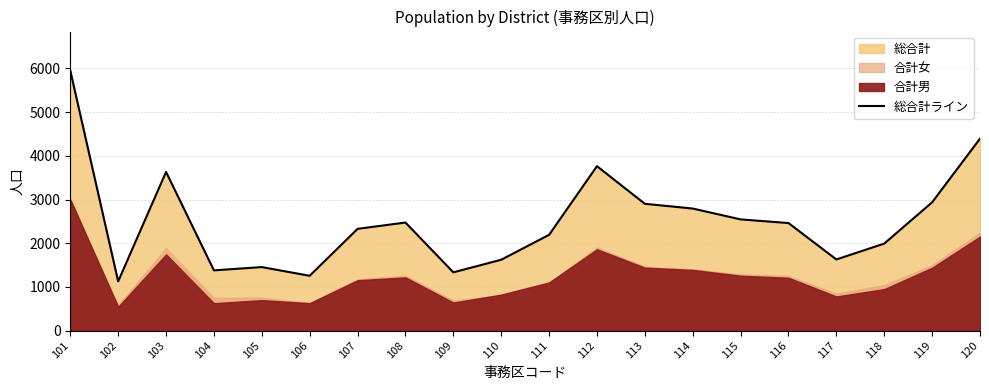

Reading left to right, extract all data points from this chart.

101=5952	102=1126	103=3631	104=1378	105=1453	106=1254	107=2328	108=2473	109=1333	110=1621	111=2191	112=3763	113=2902	114=2793	115=2545	116=2461	117=1628	118=1991	119=2936	120=4393